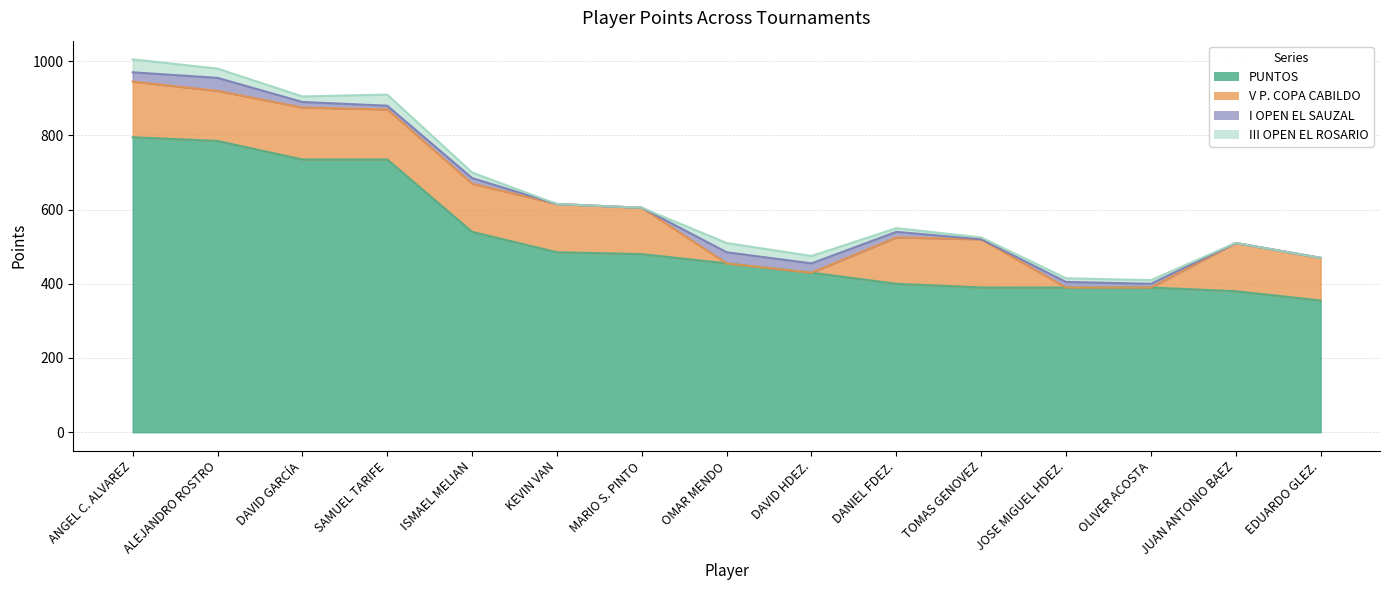

What is the total value across all series at JUAN ANTONIO BAEZ?

510